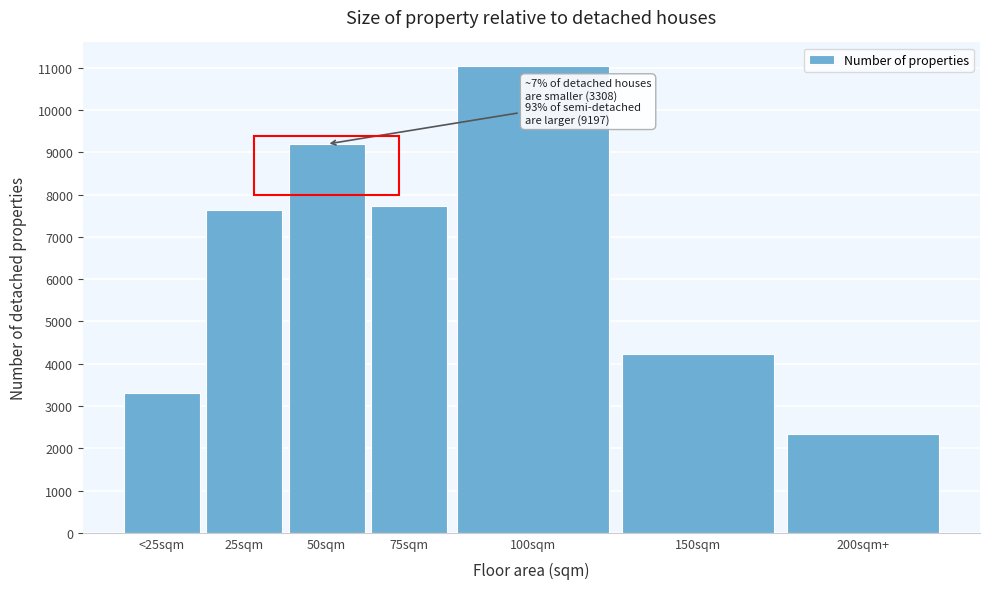

Reading left to right, transcribe all the data shown in this chart.

3308	7632	9197	7729	11050	4229	2331